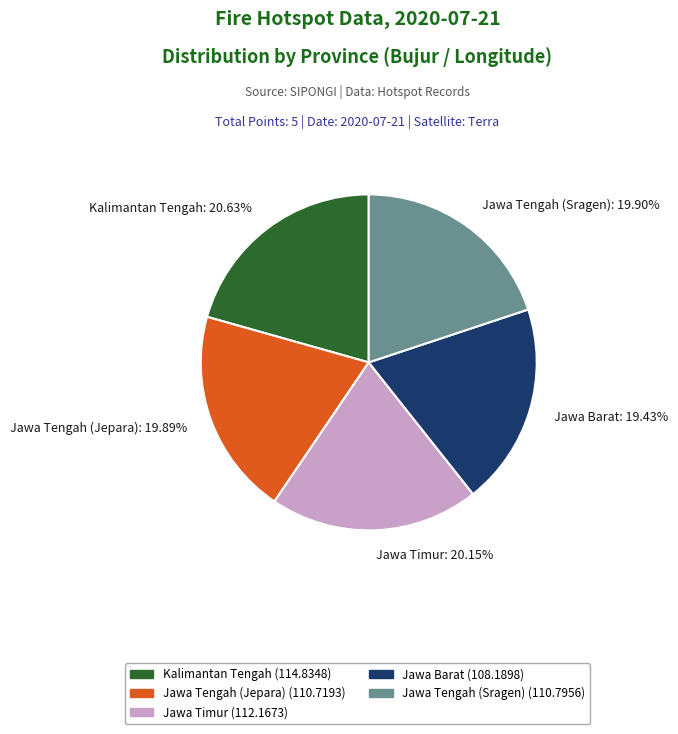

How many segments does this pie chart have?

5